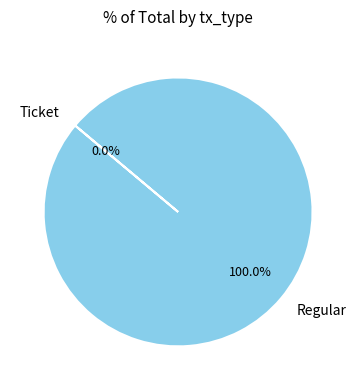

How many slices are in this pie chart?

2